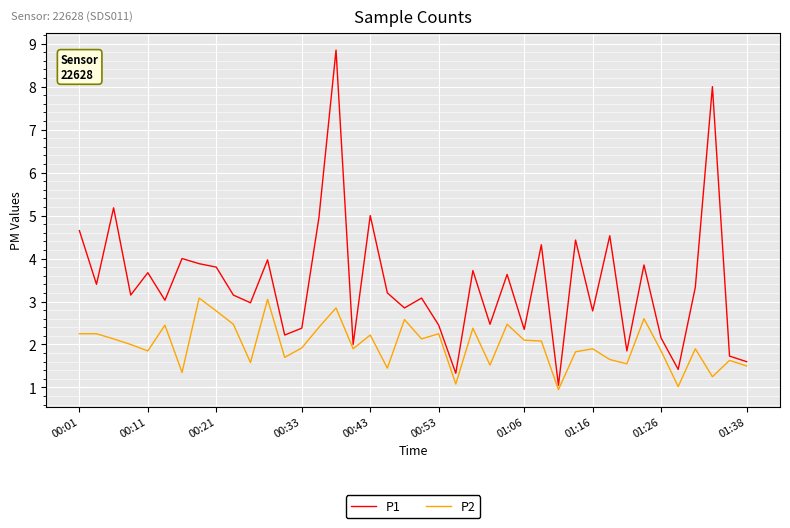

What is the highest value of the P2 series?

3.1